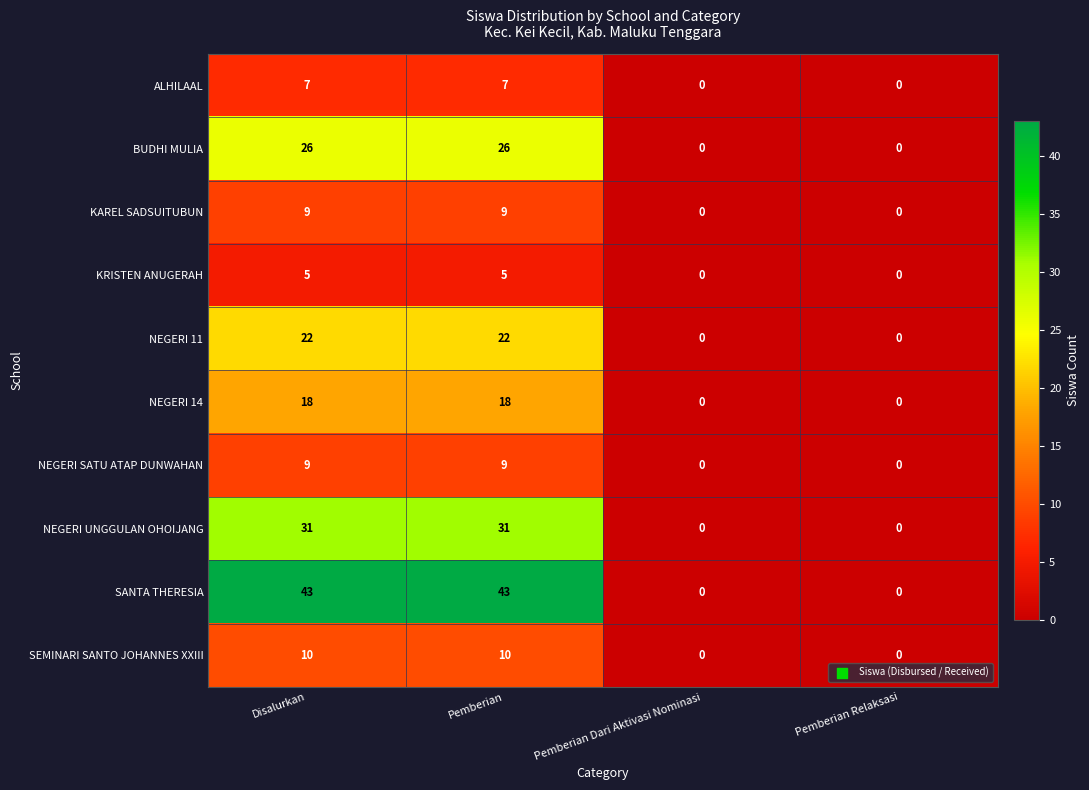

Count the SEMINARI SANTO JOHANNES XXIII values in the range 0 to 10.

4